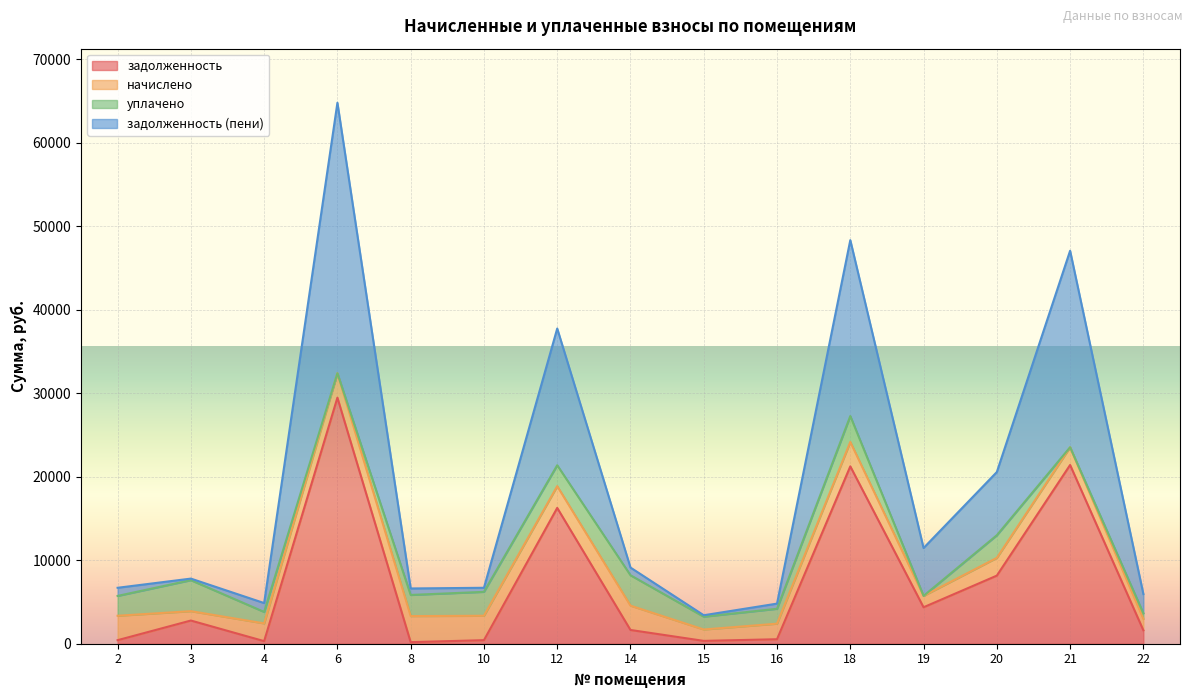

True or false: задолженность and задолженность (пени) intersect in this chart.

False